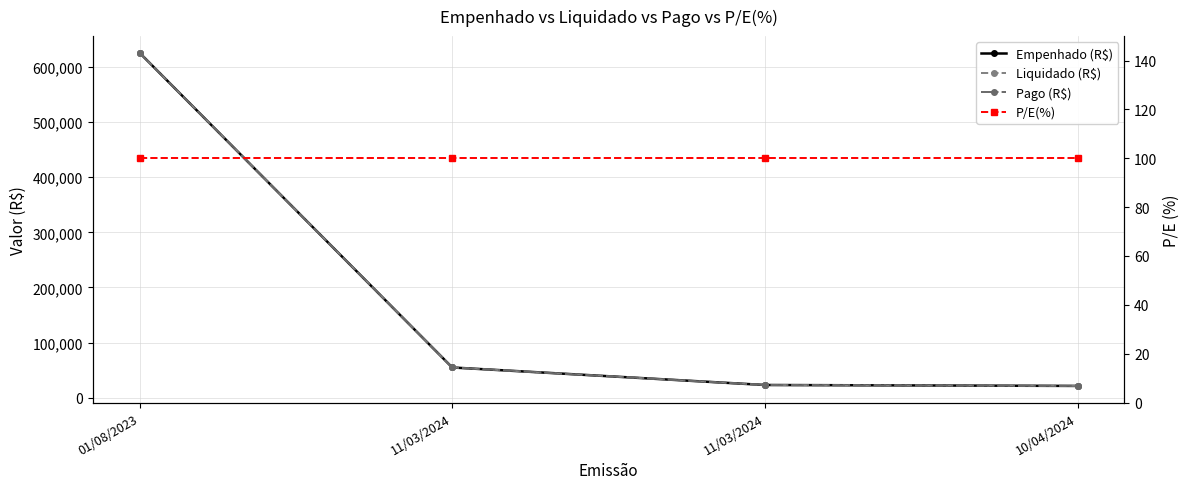

What are all the series names shown in the legend?

Empenhado (R$), Liquidado (R$), Pago (R$), P/E(%)